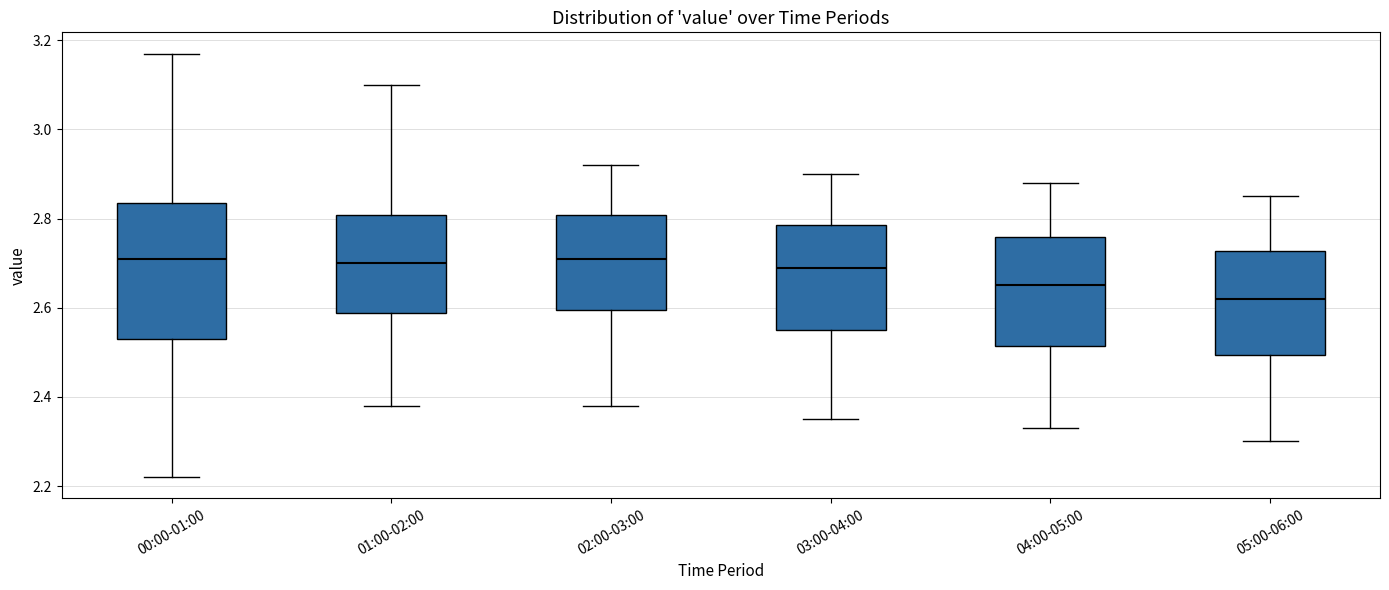

Which box is the tallest, from its lower edge to its upper edge?

00:00-01:00